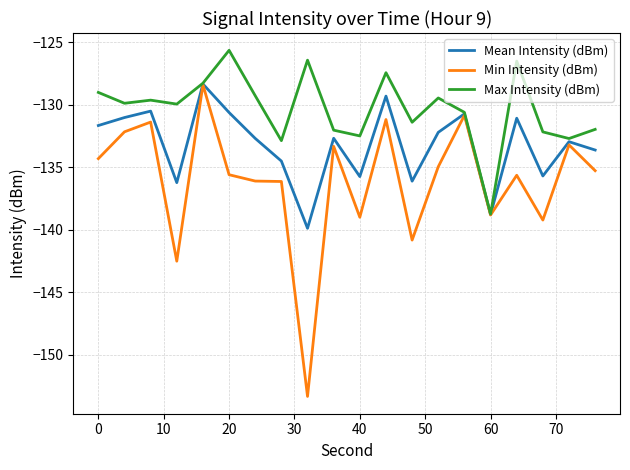

What is the difference between the maximum and minimum values in the Mean Intensity (dBm) series?

11.5